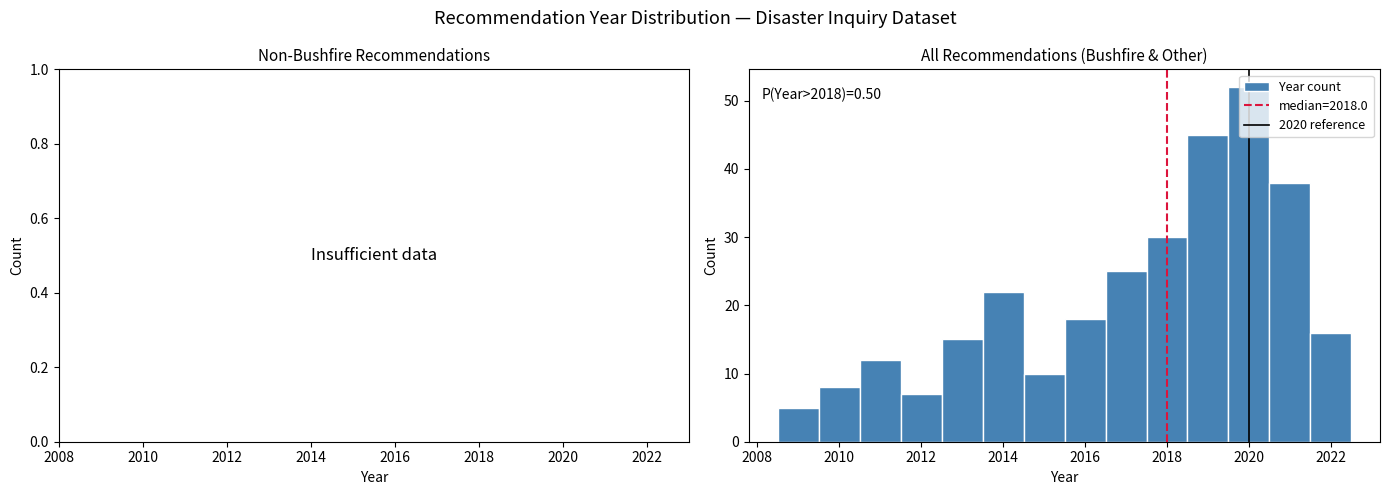

Which range on the x-axis has the tallest bar?

2019.5 to 2020.5